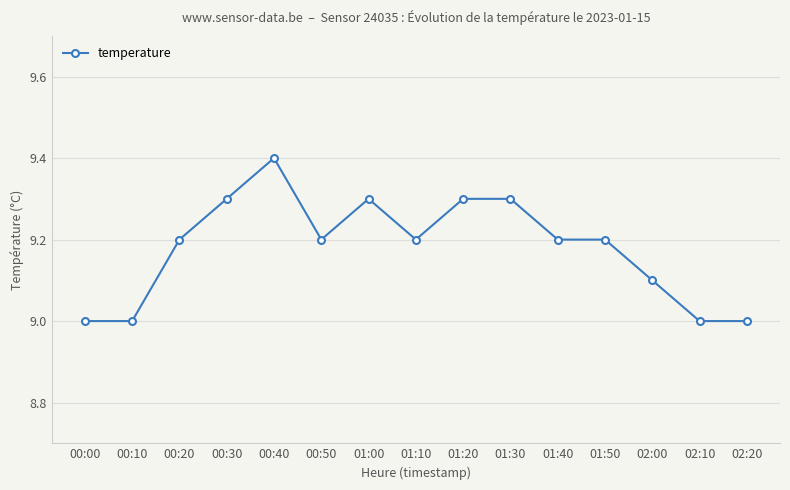

True or false: the data has more than 1 interior local peaks.

True